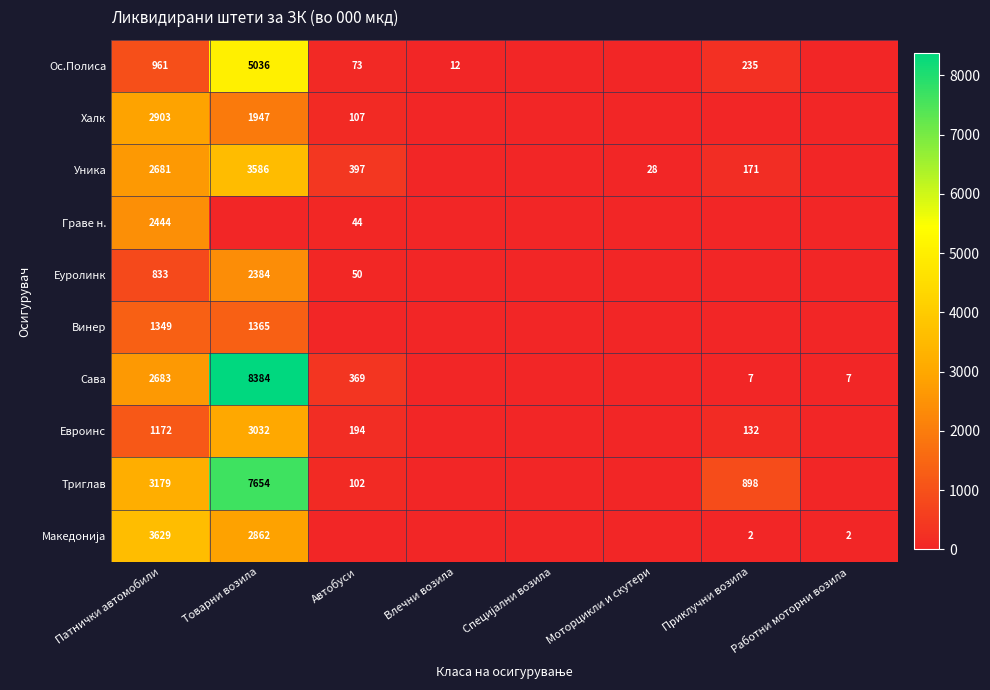

What is the spread (max minus min) of values at Приклучни возила?

898